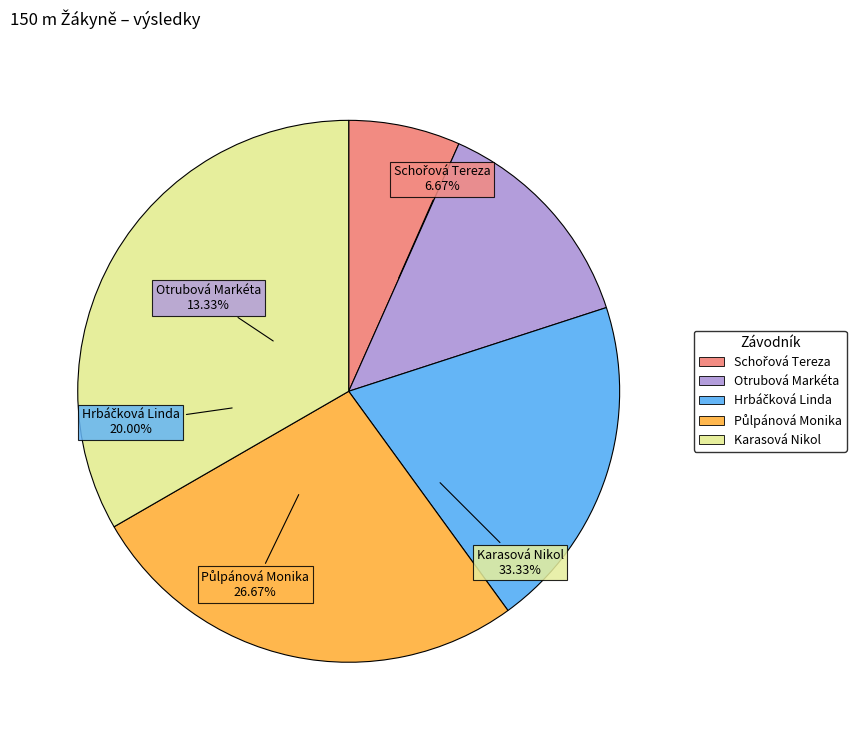

What percentage is NOT represented by Schořová Tereza?

93.3%